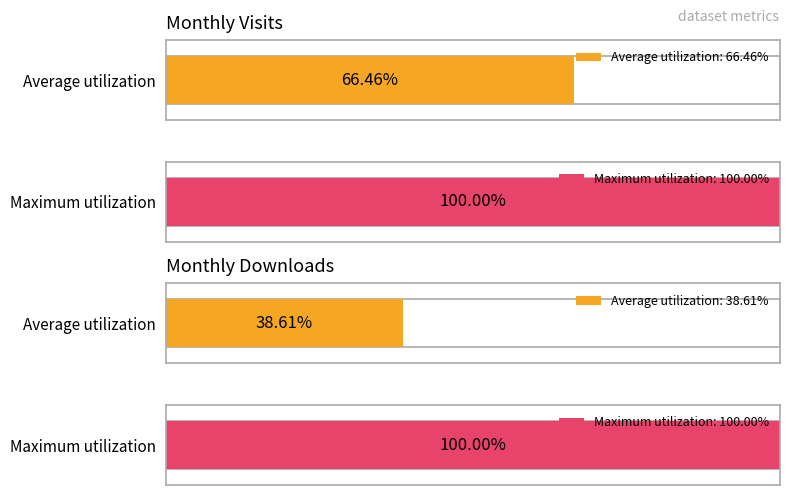

True or false: monthly_visit has a value of 22 at 2024-04.

False